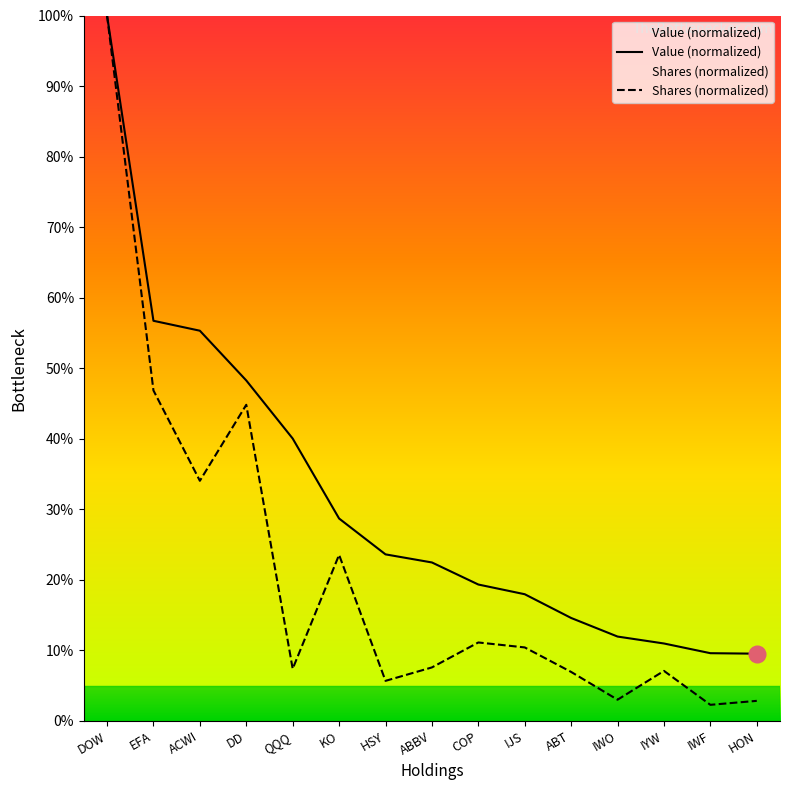

Between DOW and IJS, which series saw the biggest shift?

Shares (normalized)